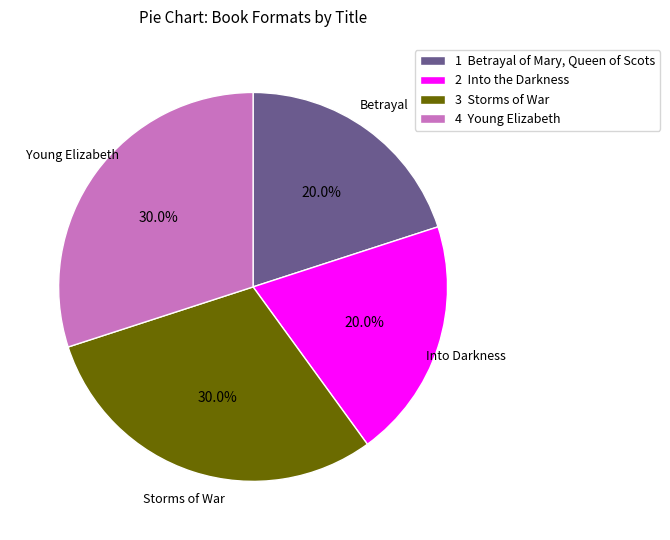

Combined, what portion of the pie is 4 Young Elizabeth and 3 Storms of War?

60.0%